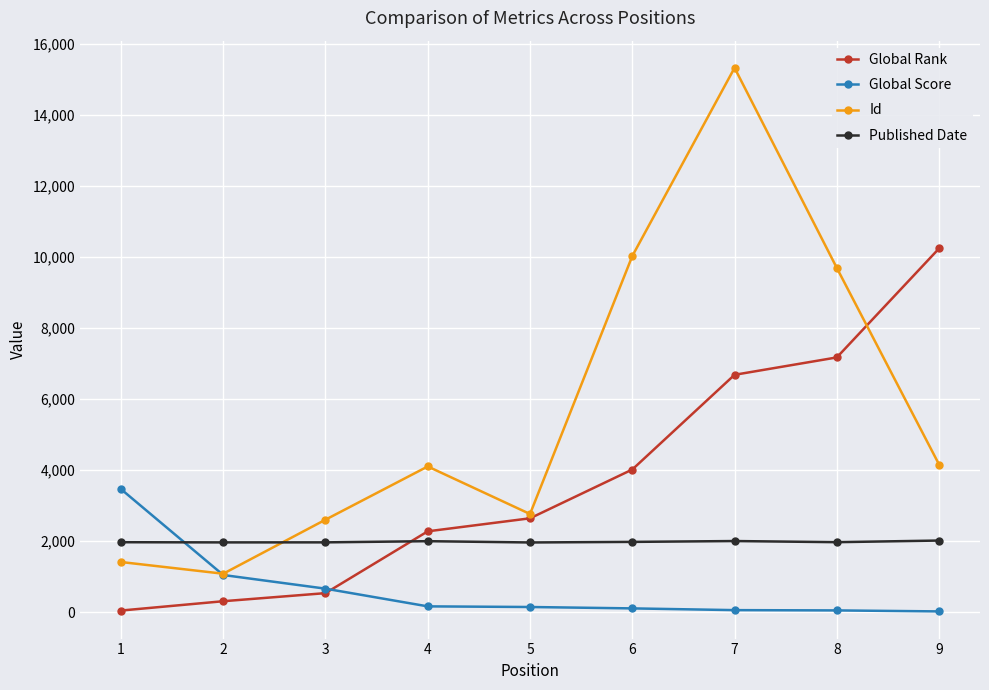

True or false: Id has more than 0 interior local peaks.

True